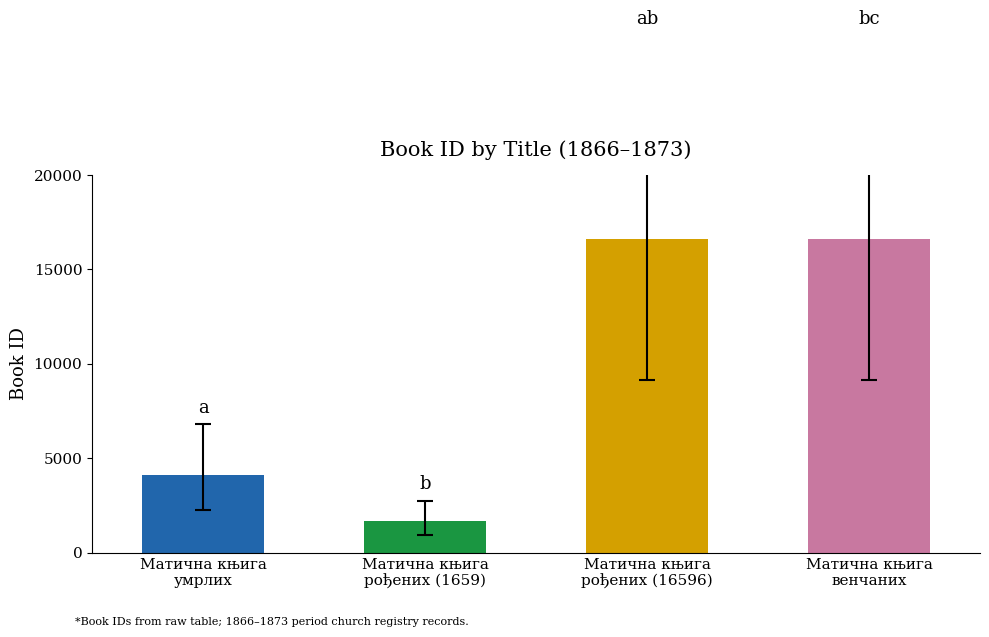

What is the label of the 3rd bar from the left?

Матична књига
рођених (16596)